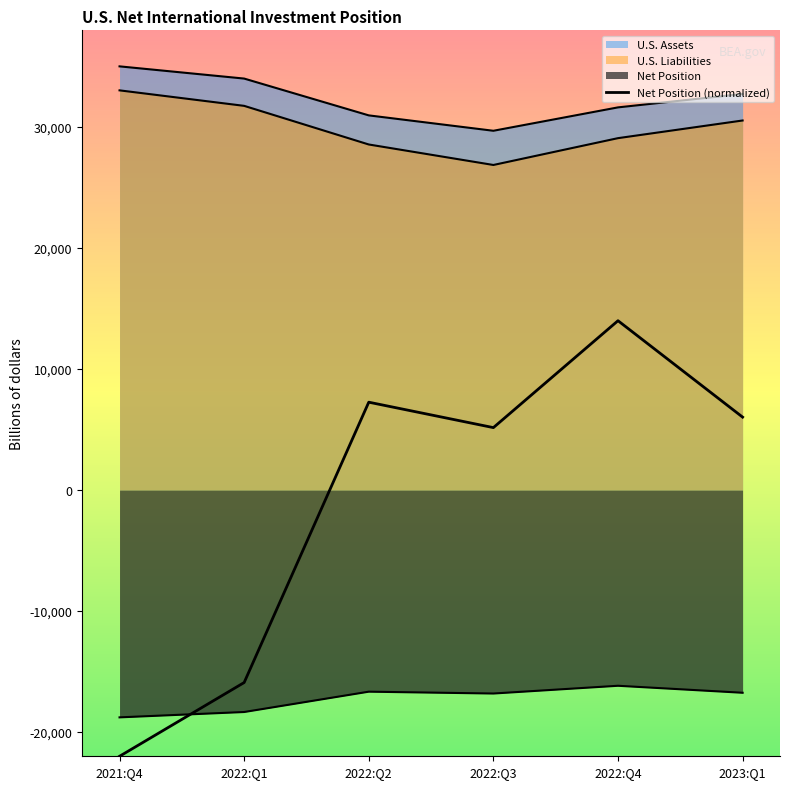

Between 2022:Q4 and 2022:Q3, which is larger?

2022:Q4